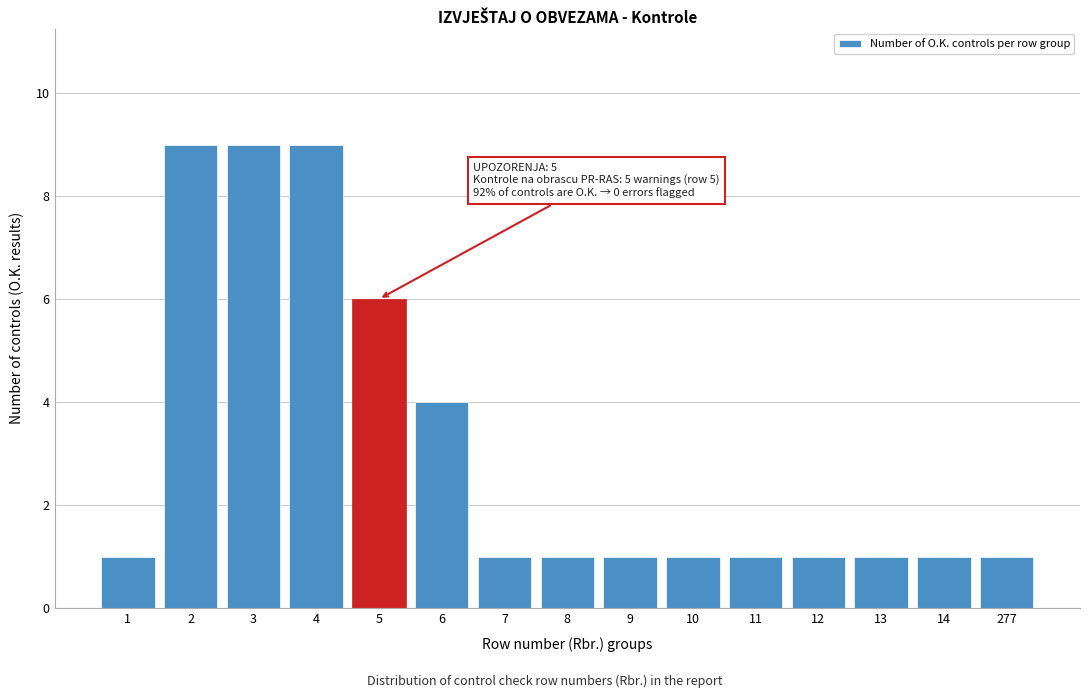

Reading right to left, extract all data points from this chart.

1	1	1	1	1	1	1	1	1	4	6	9	9	9	1